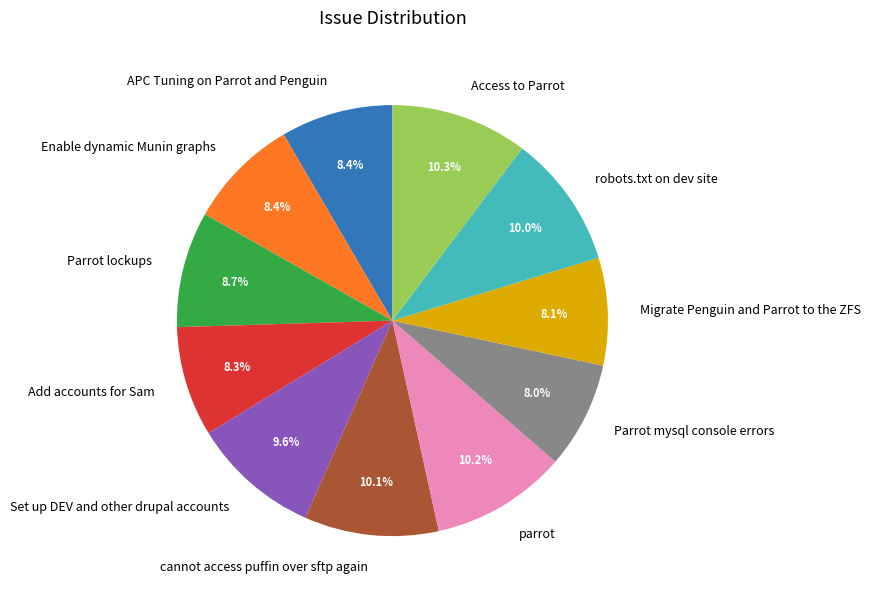

What percentage is the Set up DEV and other drupal accounts slice, to the nearest percent?

10%